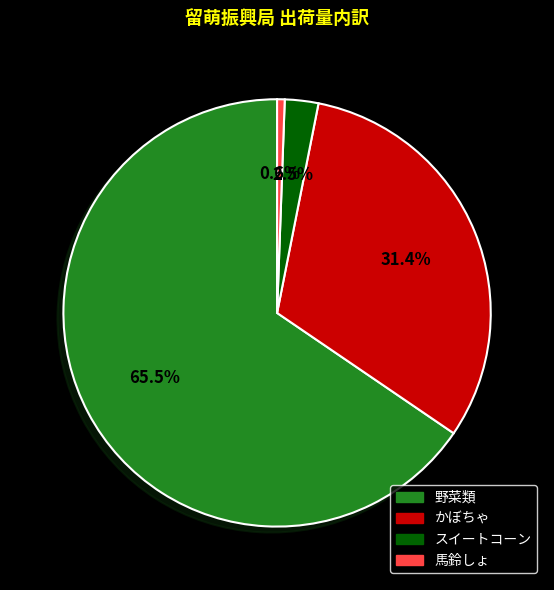

Combined, what portion of the pie is スイートコーン and 野菜類?

68.0%